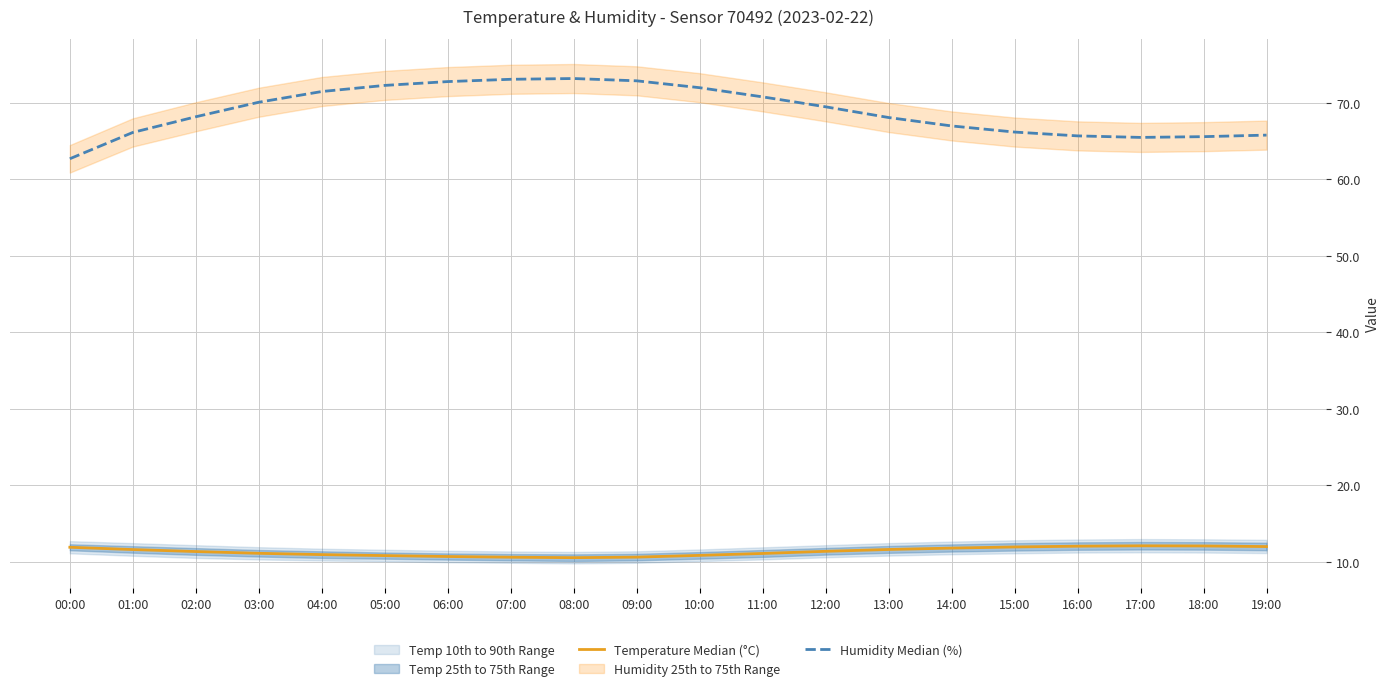

At how many categories does at least one series exceed 16?

20